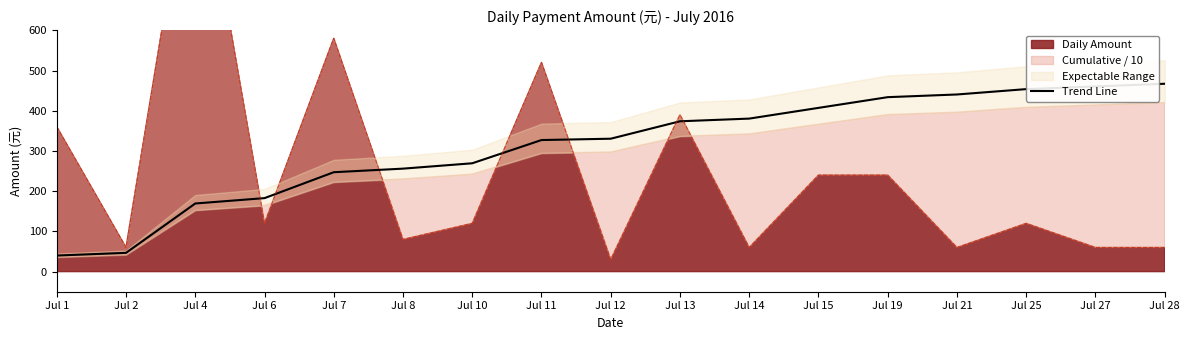

Is it true that the value at Jul 8 is 118.1?

False